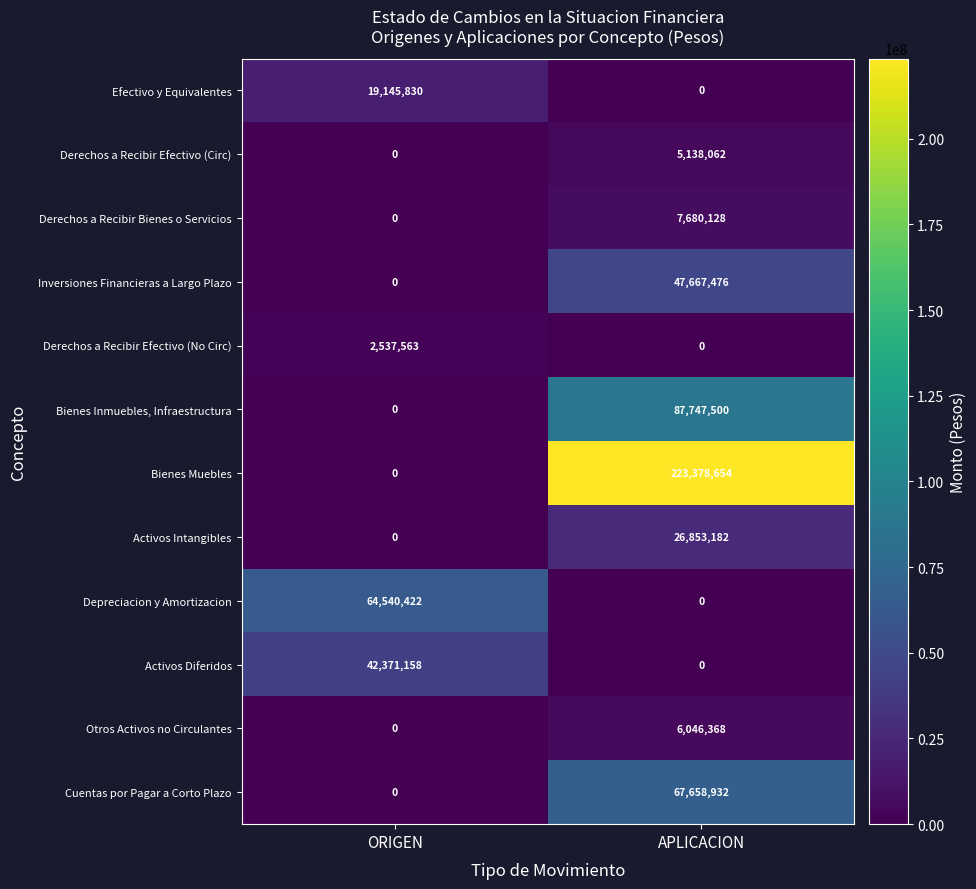

What is the sum of the Bienes Inmuebles, Infraestructura values at ORIGEN and APLICACION?

87747500